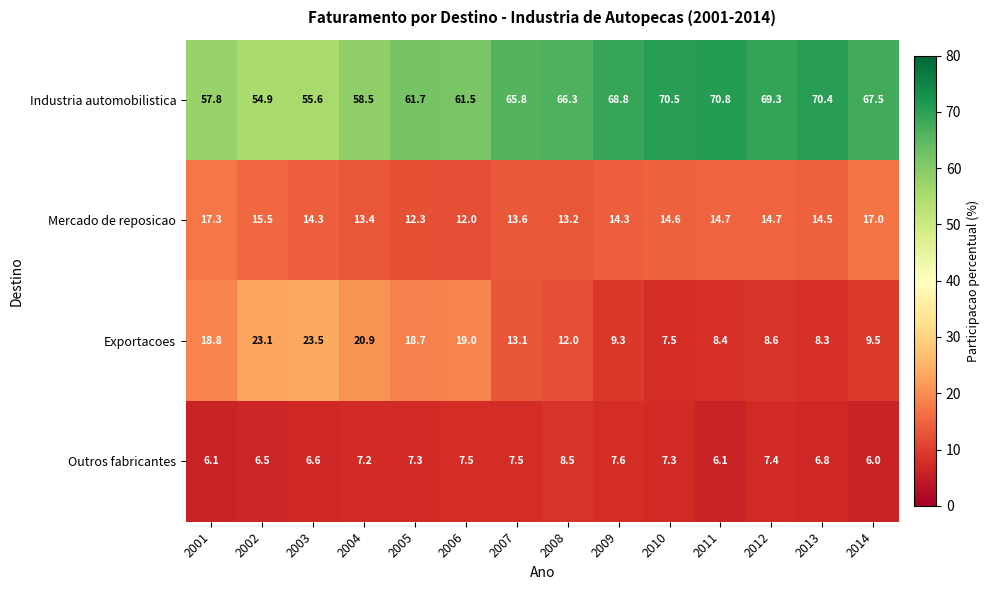

At which label is Industria automobilistica closest to 62?

2005